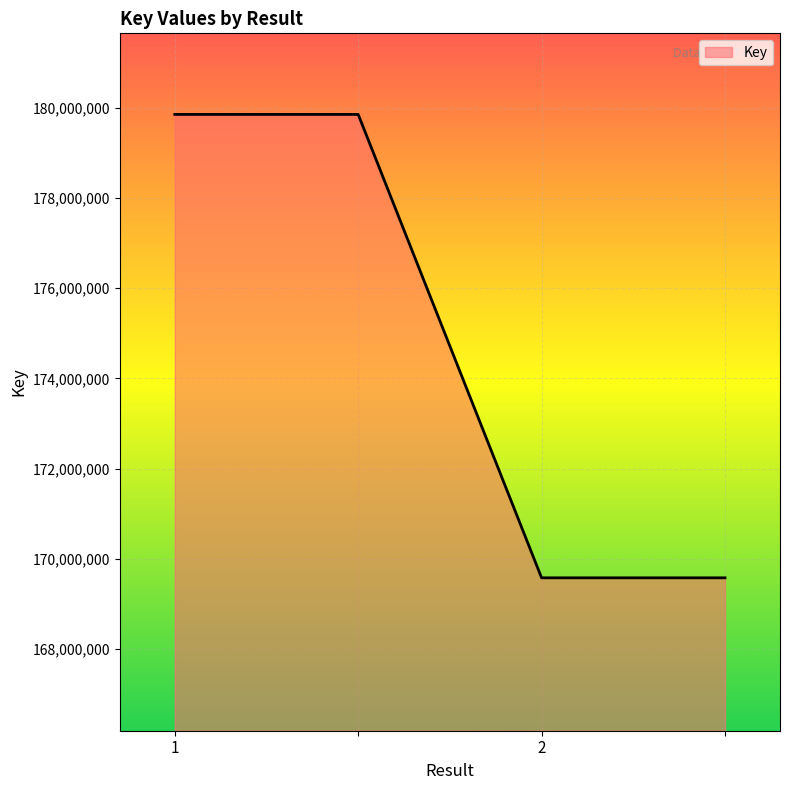

What is the sum of all values?

698865580